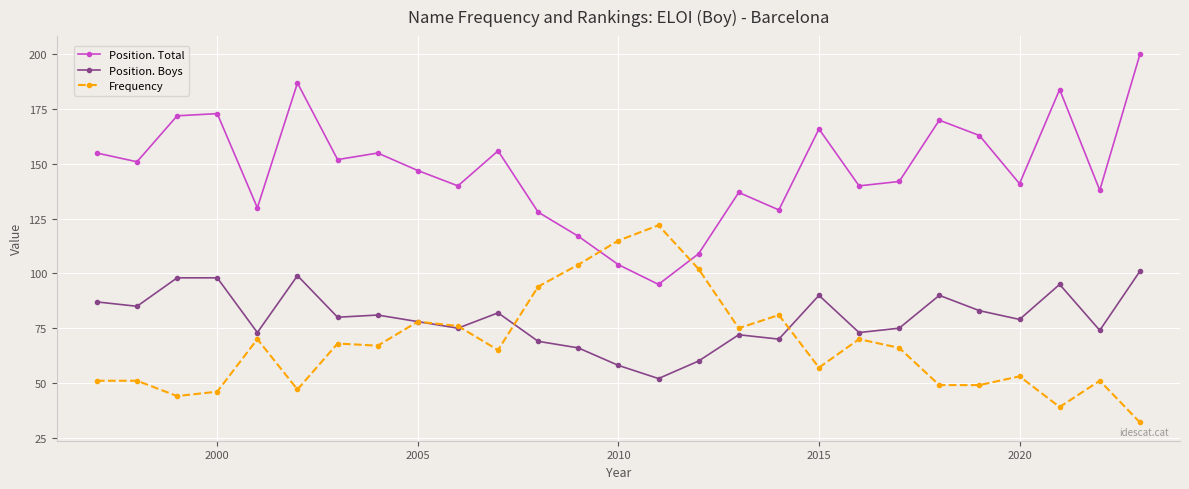

What is the greatest value displayed?

200